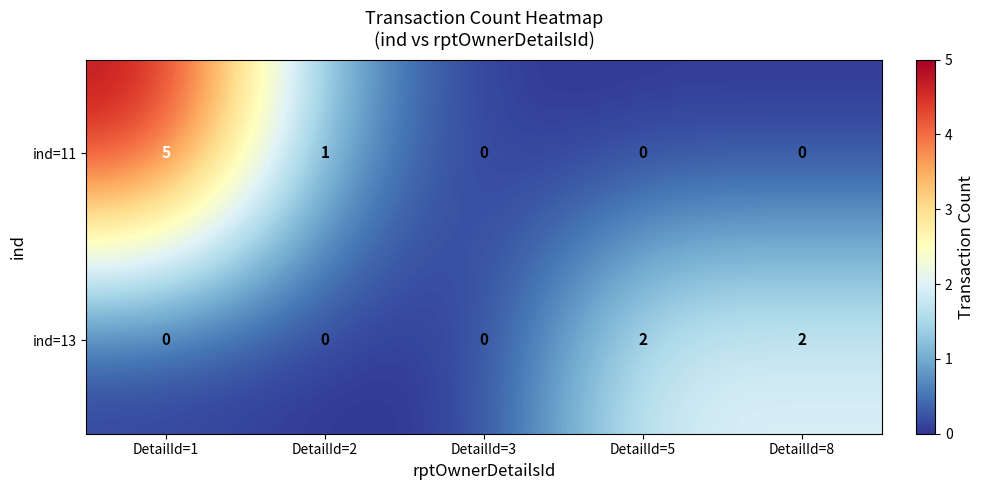

The ind=13 series shows 0 at DetailId=3. True or false?

True